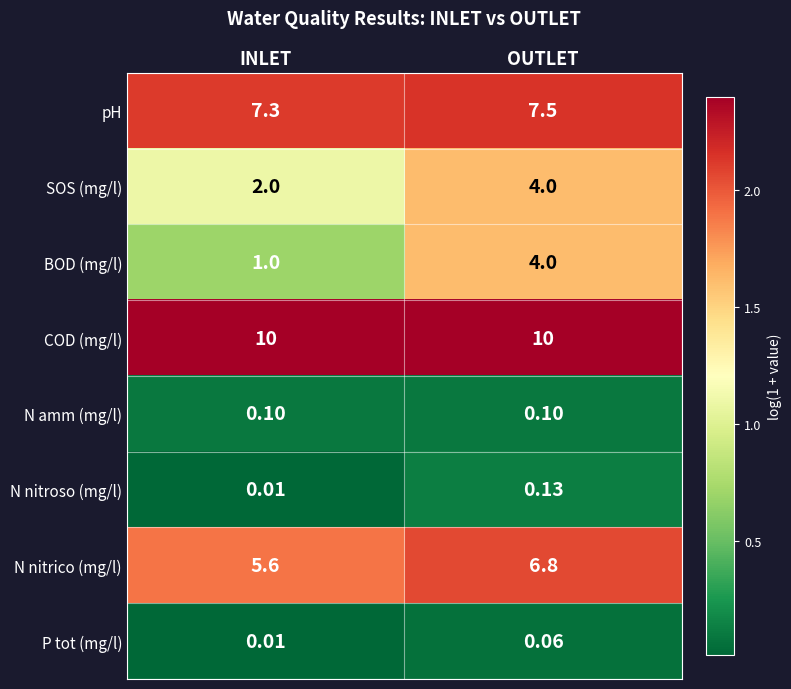

Where is pH nearest to the value 7?

INLET